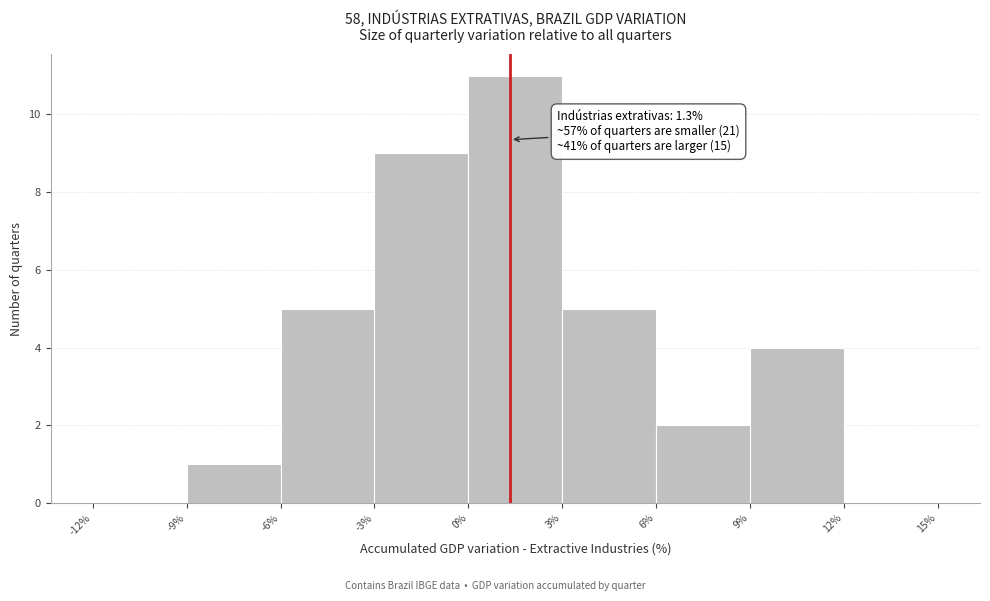

Over which range of the x-axis is the bar tallest?

0% to 3%